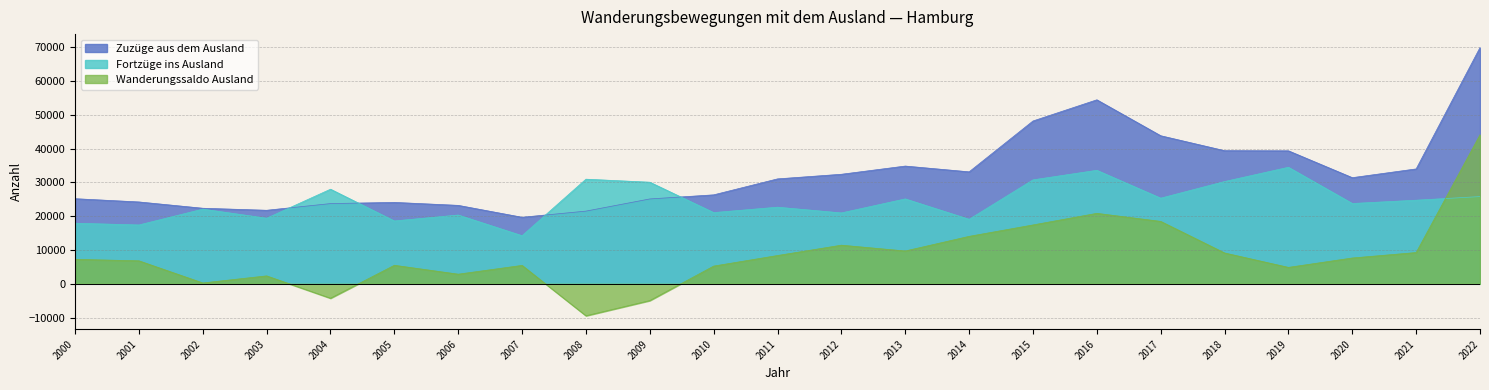

What is the maximum value for Zuzüge aus dem Ausland?

69908